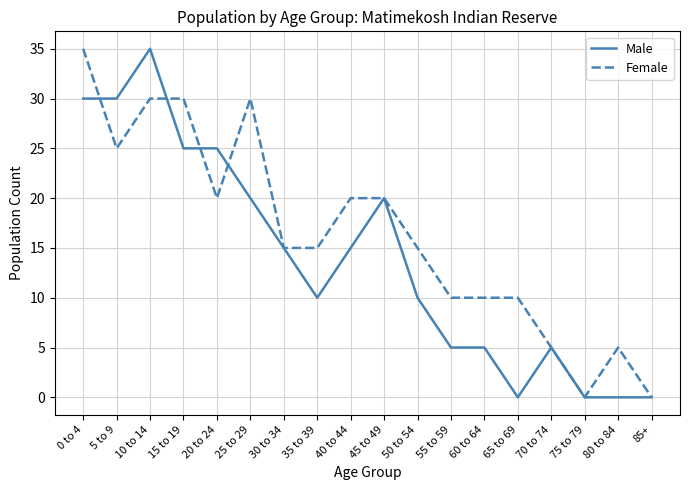

List the series in order of their overall mean, lowest first.

Male, Female